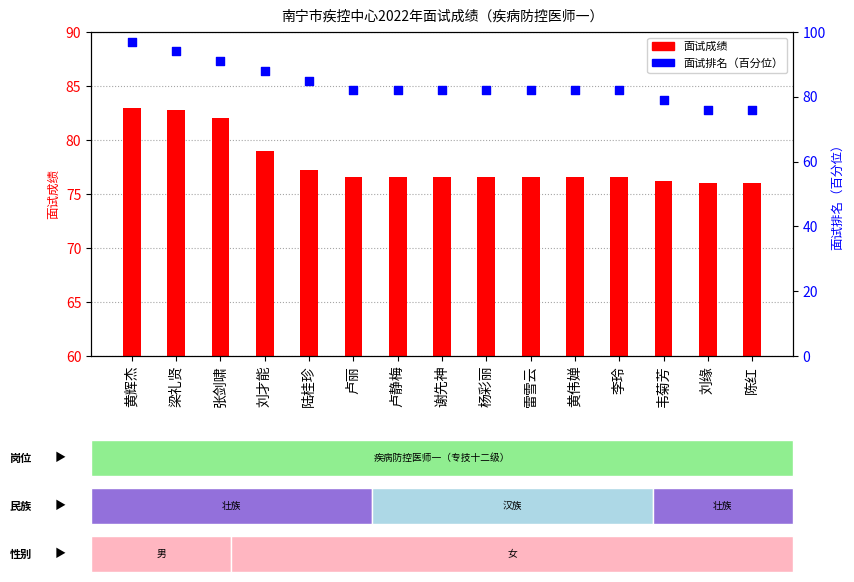

Which series has the largest Y range (max minus min)?

面试排名（百分位）